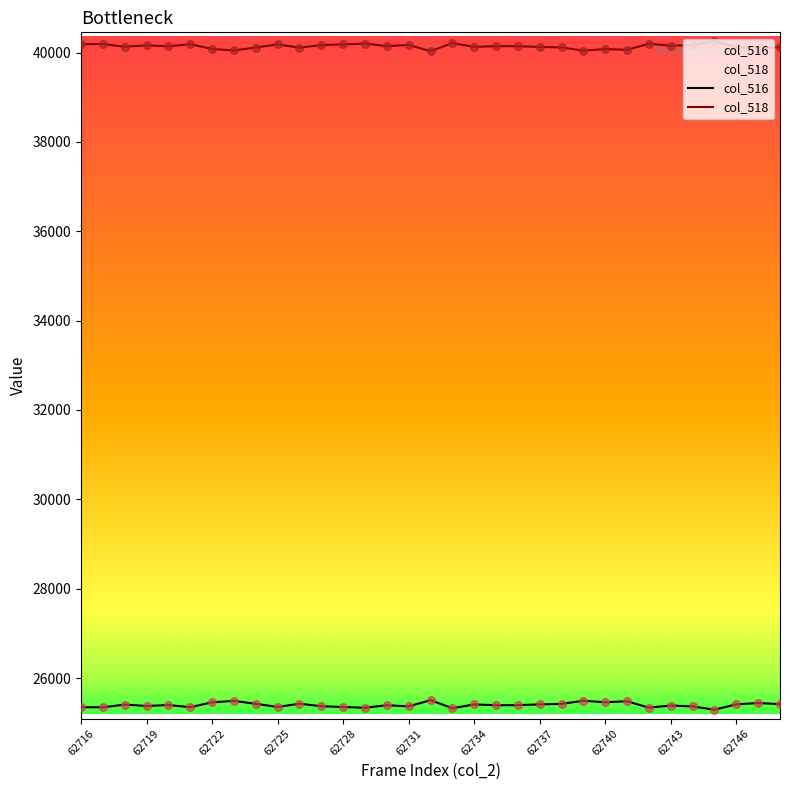

What is the spread (max minus min) of values at 62722?

14623